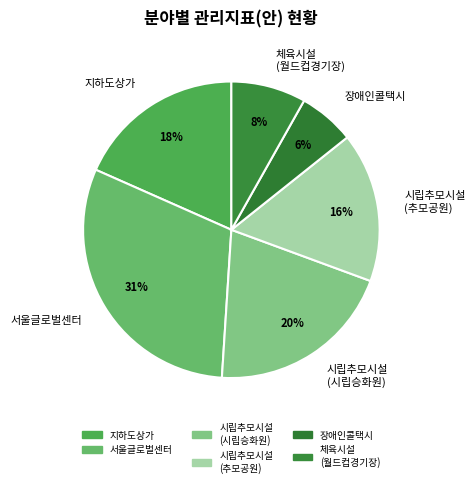

What percentage is the 지하도상가 slice, to the nearest percent?

18%